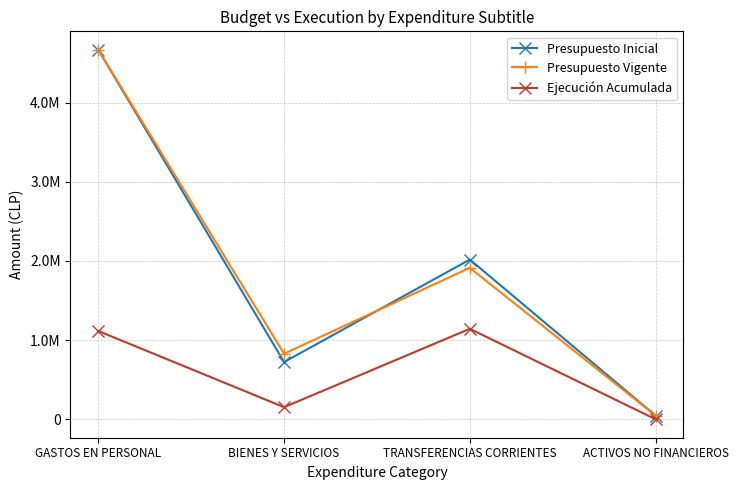

At which label is Presupuesto Inicial closest to 2356976?

TRANSFERENCIAS CORRIENTES